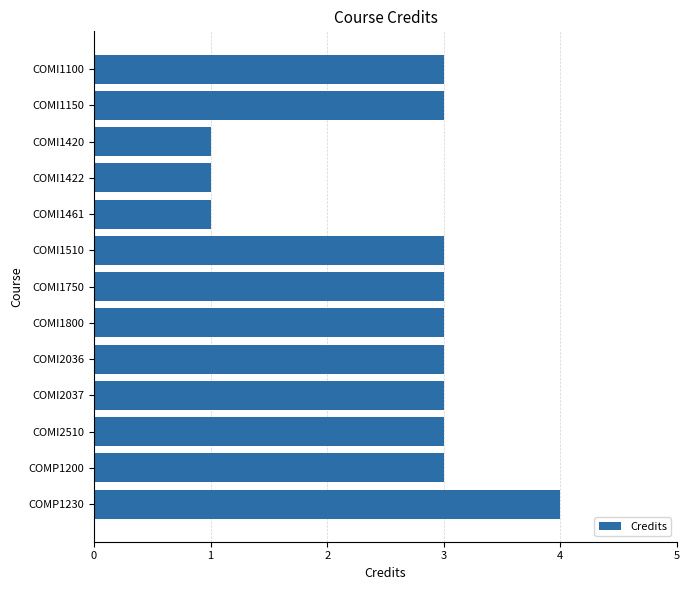

What is the greatest value displayed?

4